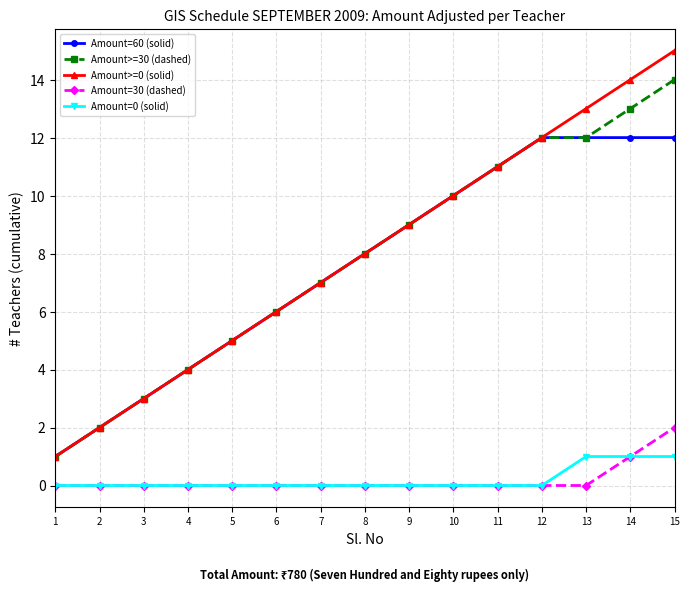

What is the sum of all Amount>=0 (solid) values?

120